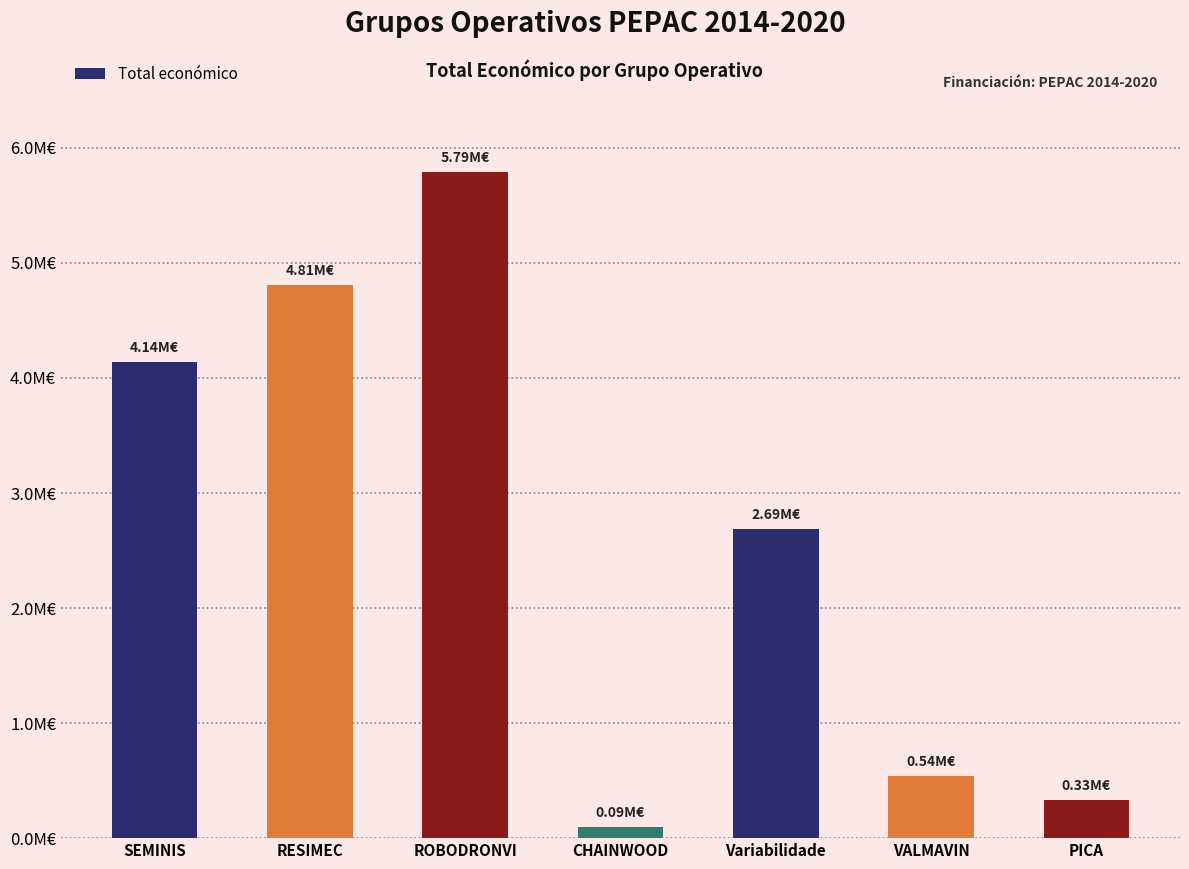

How many distinct data groups are displayed?

1